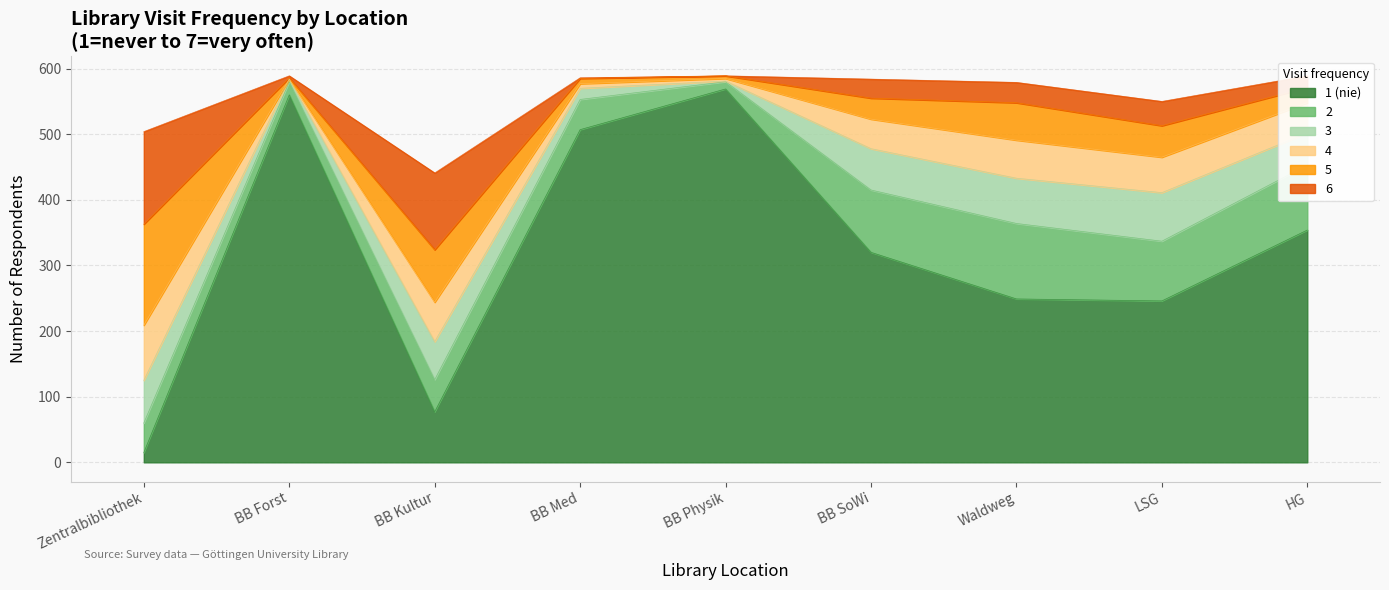

How many intersections are there between 3 and 6?

3